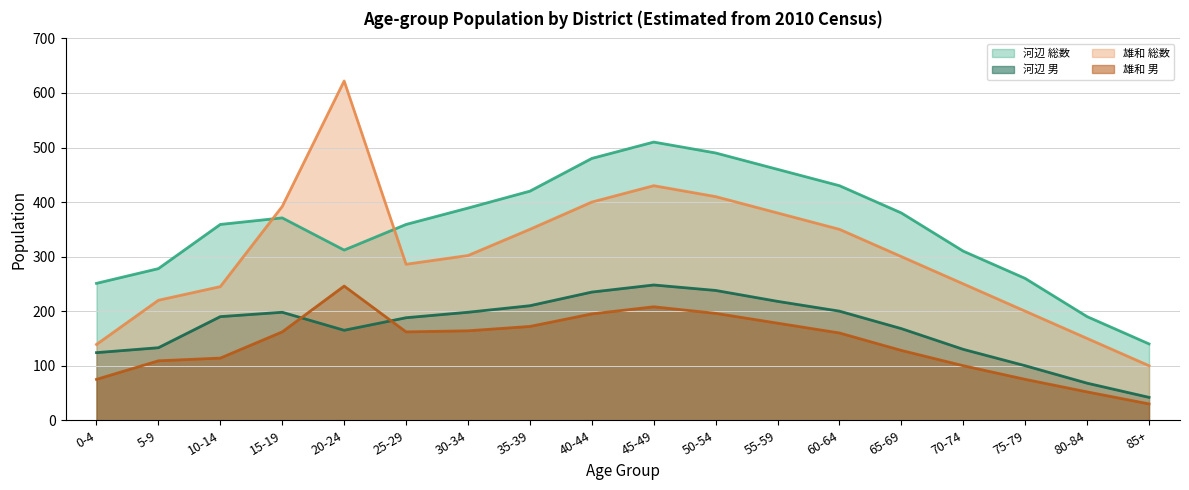

List the labels in order of 河辺 総数 value, smallest first.

85+, 80-84, 0-4, 75-79, 5-9, 70-74, 20-24, 10-14, 25-29, 15-19, 65-69, 30-34, 35-39, 60-64, 55-59, 40-44, 50-54, 45-49